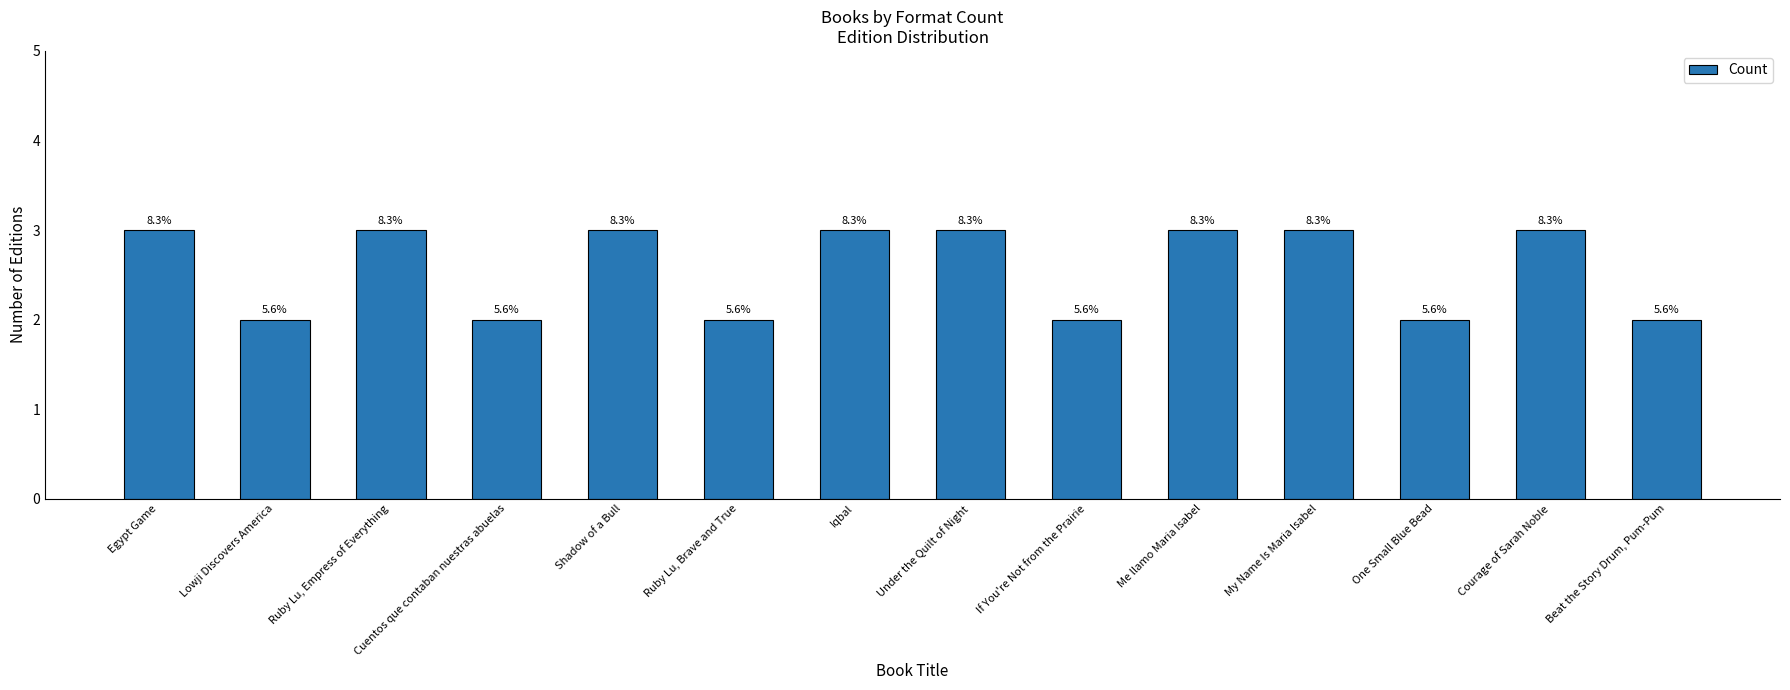

Does the chart contain any negative values?

No